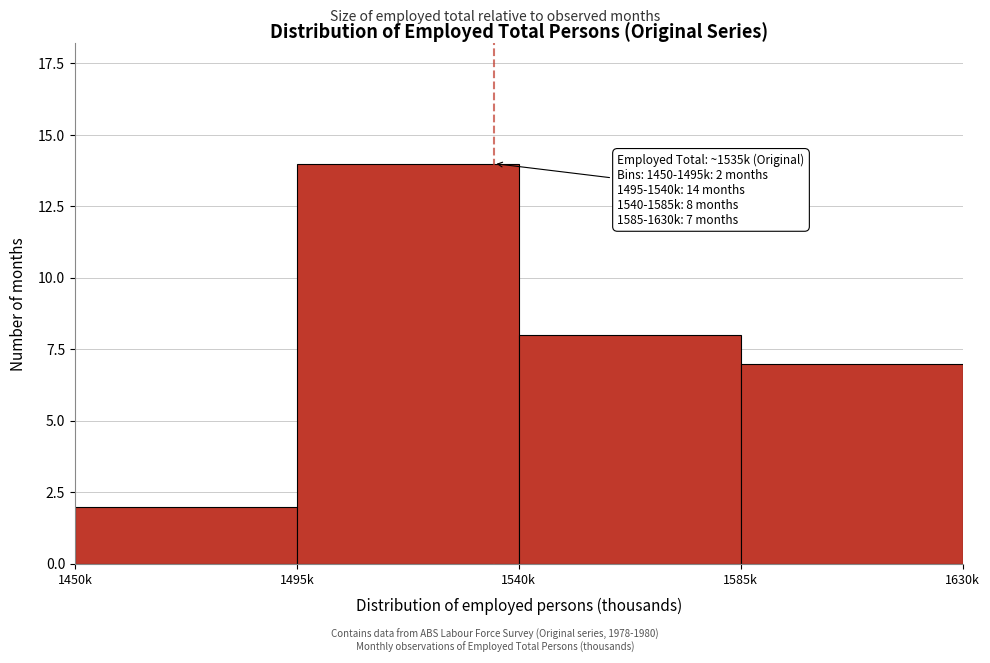

Reading left to right, extract all data points from this chart.

2	14	8	7